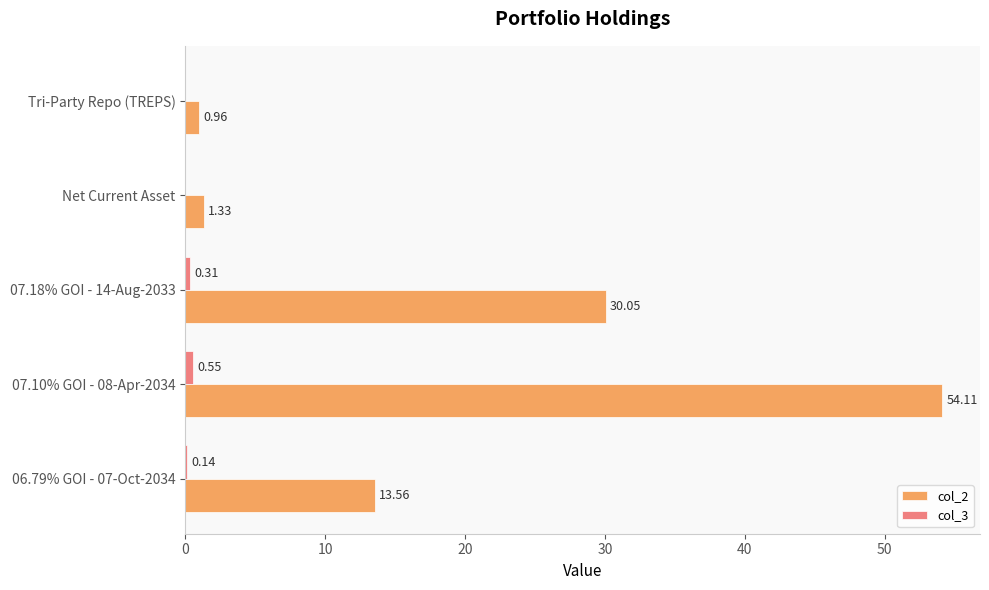

Which series has the largest total across all categories?

col_2